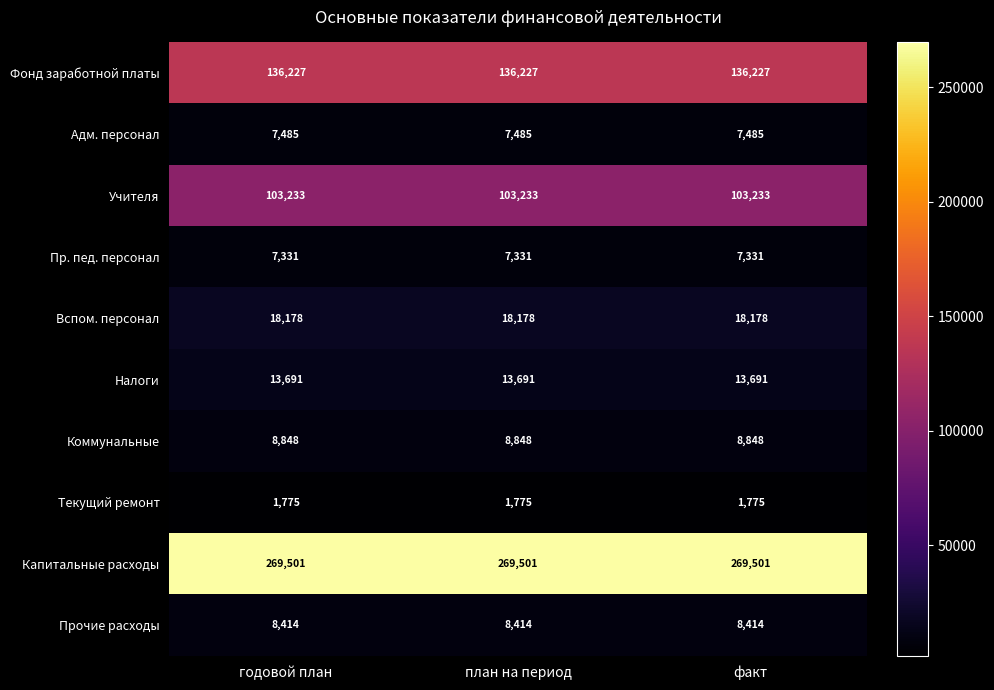

What is the sum of the Пр. пед. персонал values at факт and план на период?

14662